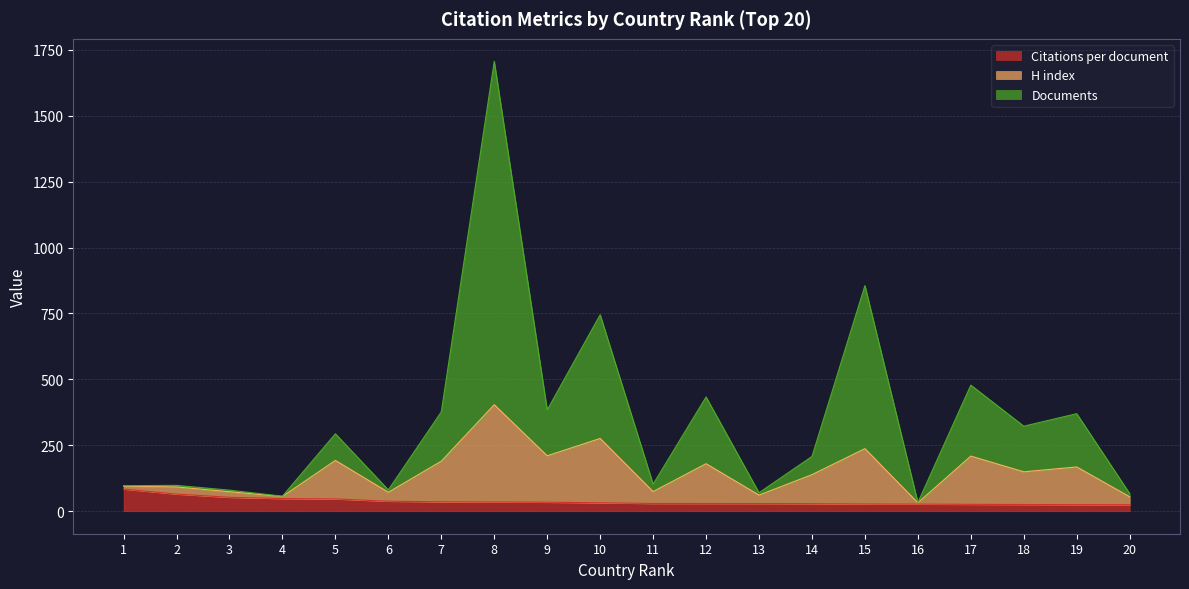

Reading left to right, what are all the values shown in this chart?

Citations per document: 1=84.0	2=65.0	3=52.8	4=48.0	5=46.6	6=37.9	7=35.7	8=35.0	9=34.2	10=32.0	11=29.4	12=29.2	13=29.1	14=28.6	15=27.4	16=27.0	17=26.1	18=25.5	19=24.9	20=24.8
H index: 1=95.0	2=92.0	3=73.8	4=56.0	5=192.6	6=71.9	7=189.7	8=404.0	9=210.2	10=276.0	11=74.4	12=180.2	13=61.1	14=138.6	15=237.4	16=32.0	17=209.1	18=149.5	19=167.9	20=54.8
Documents: 1=97.0	2=98.0	3=79.8	4=57.0	5=293.6	6=80.9	7=376.7	8=1706.0	9=384.2	10=745.0	11=102.4	12=433.2	13=70.1	14=207.6	15=855.4	16=33.0	17=478.1	18=322.5	19=369.9	20=66.8